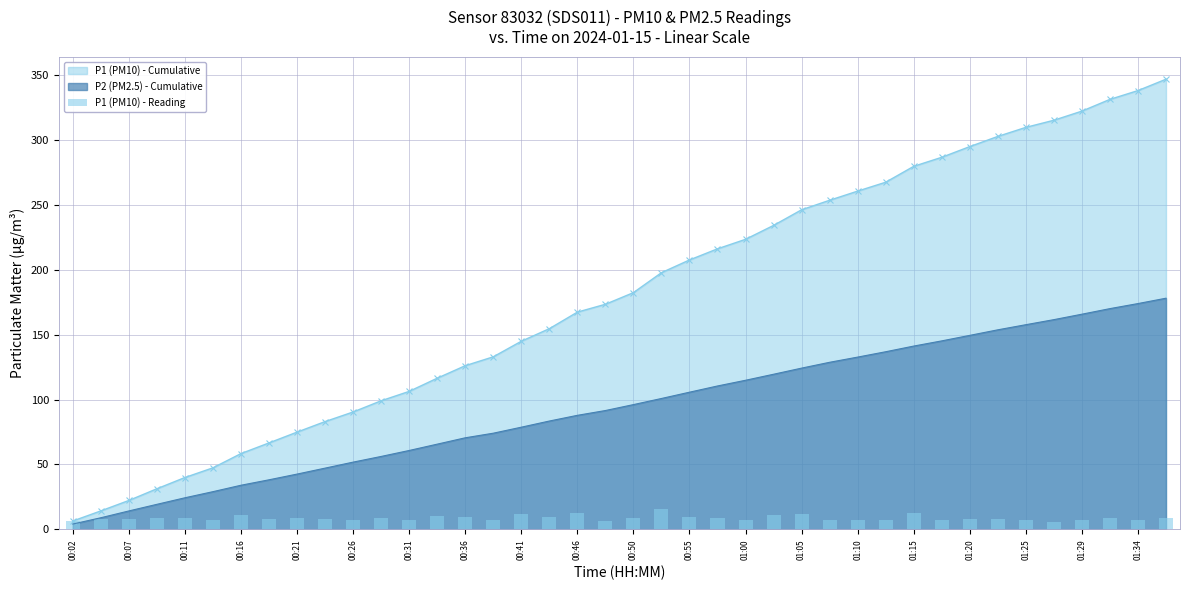

Does the chart contain stacked bars?

No